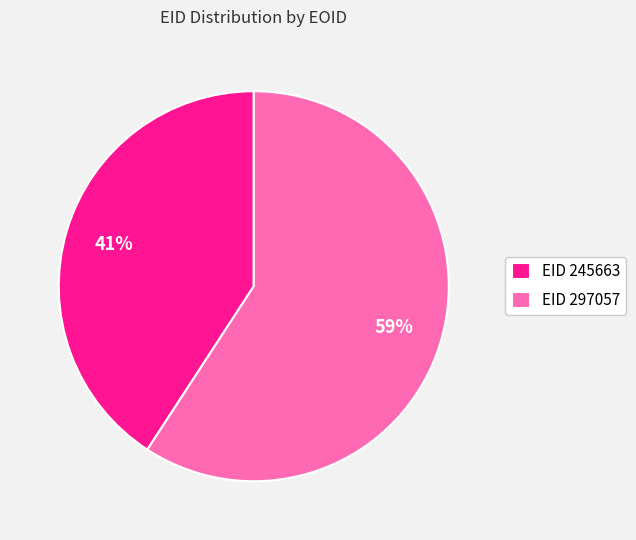

Between EID 245663 and EID 297057, which is larger?

EID 297057